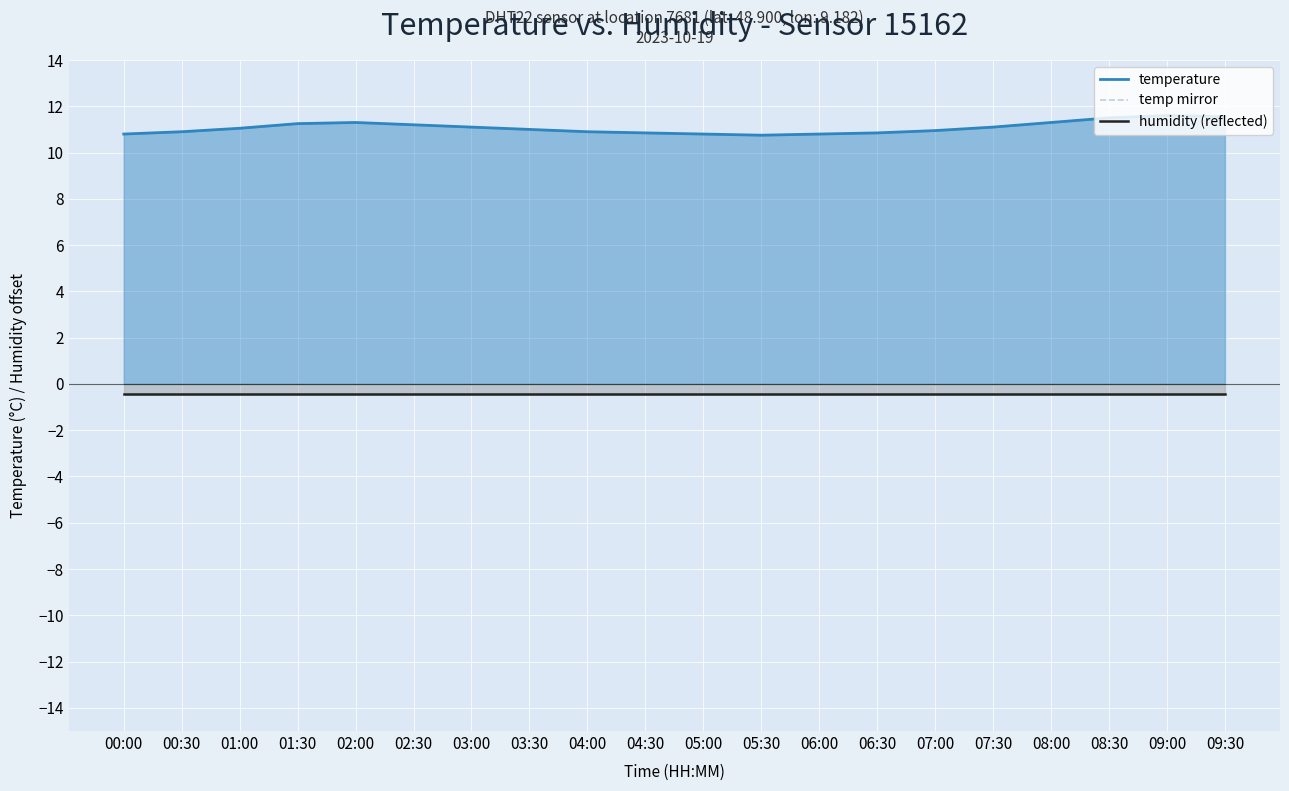

Reading right to left, list all the values displayed in this chart.

temperature: 09:30=11.6	09:00=11.6	08:30=11.5	08:00=11.3	07:30=11.1	07:00=10.9	06:30=10.8	06:00=10.8	05:30=10.8	05:00=10.8	04:30=10.8	04:00=10.9	03:30=11.0	03:00=11.1	02:30=11.2	02:00=11.3	01:30=11.2	01:00=11.1	00:30=10.9	00:00=10.8
temp mirror: 09:30=-22.4	09:00=-22.4	08:30=-22.3	08:00=-22.1	07:30=-21.9	07:00=-21.8	06:30=-21.6	06:00=-21.6	05:30=-21.6	05:00=-21.6	04:30=-21.6	04:00=-21.7	03:30=-21.8	03:00=-21.9	02:30=-22.0	02:00=-22.1	01:30=-22.1	01:00=-21.9	00:30=-21.7	00:00=-21.6
humidity (reflected): 09:30=-0.5	09:00=-0.5	08:30=-0.5	08:00=-0.5	07:30=-0.5	07:00=-0.5	06:30=-0.5	06:00=-0.5	05:30=-0.5	05:00=-0.5	04:30=-0.5	04:00=-0.5	03:30=-0.5	03:00=-0.5	02:30=-0.5	02:00=-0.5	01:30=-0.5	01:00=-0.5	00:30=-0.5	00:00=-0.5